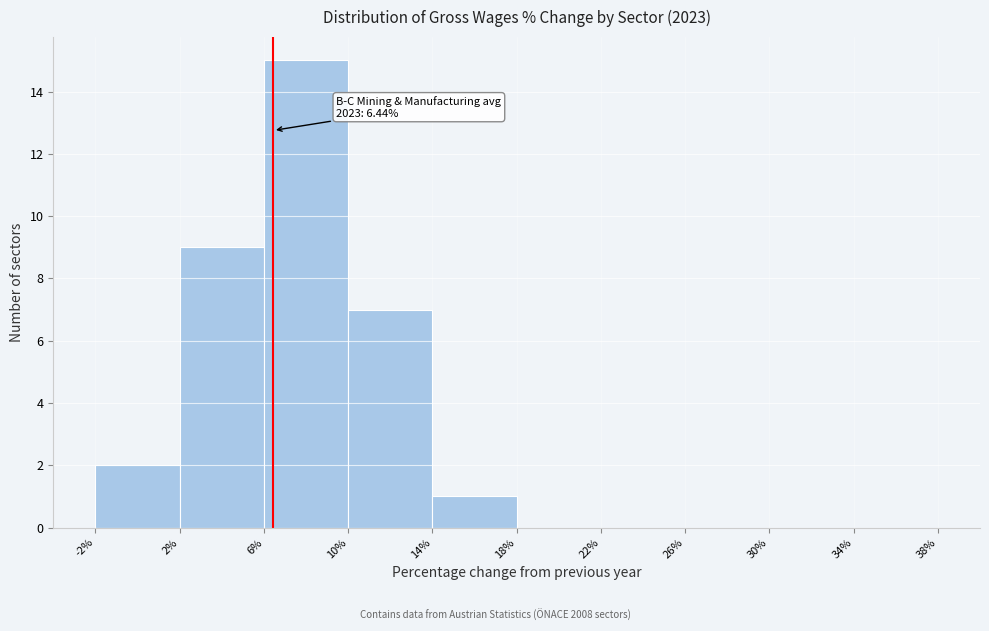

Which range on the x-axis has the tallest bar?

6% to 10%